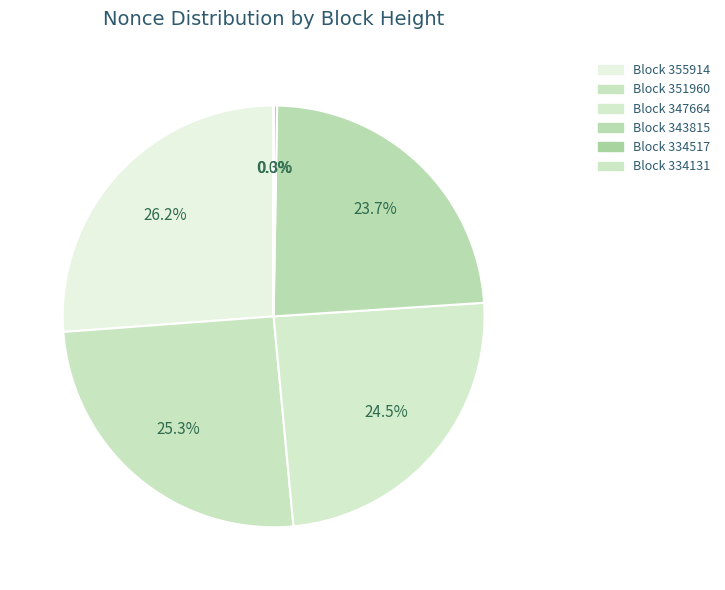

To the nearest percent, what is the difference between the largest and smallest slice percentages?

26%